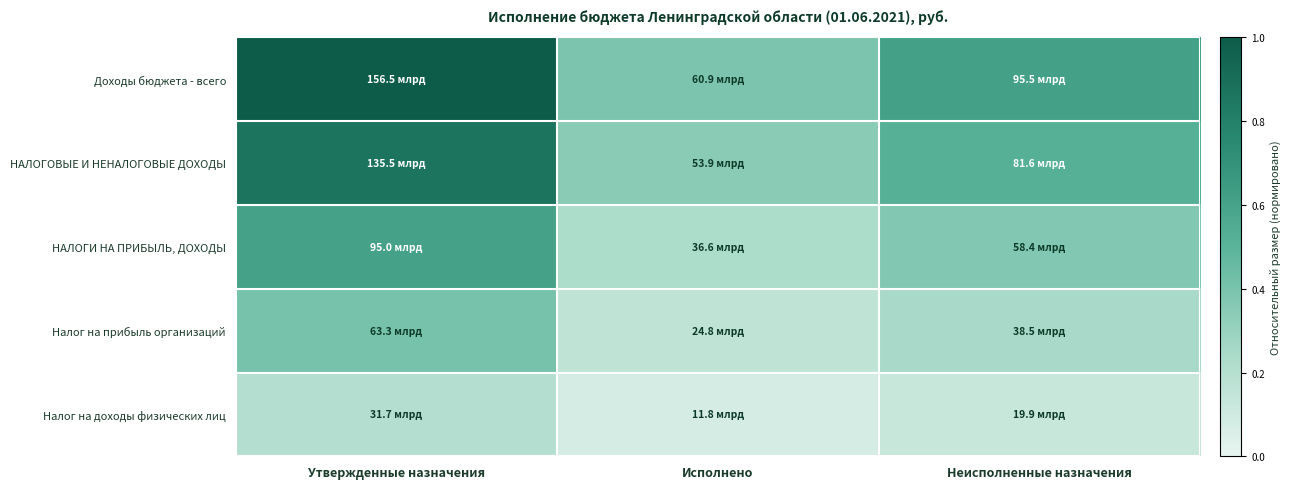

What is the greatest value displayed?

1.0